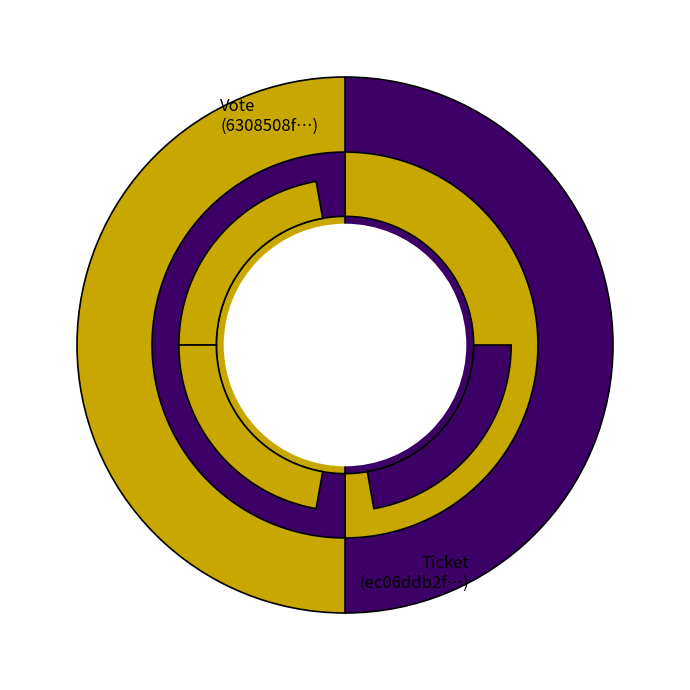

What is the smallest slice in the pie chart?

Ticket